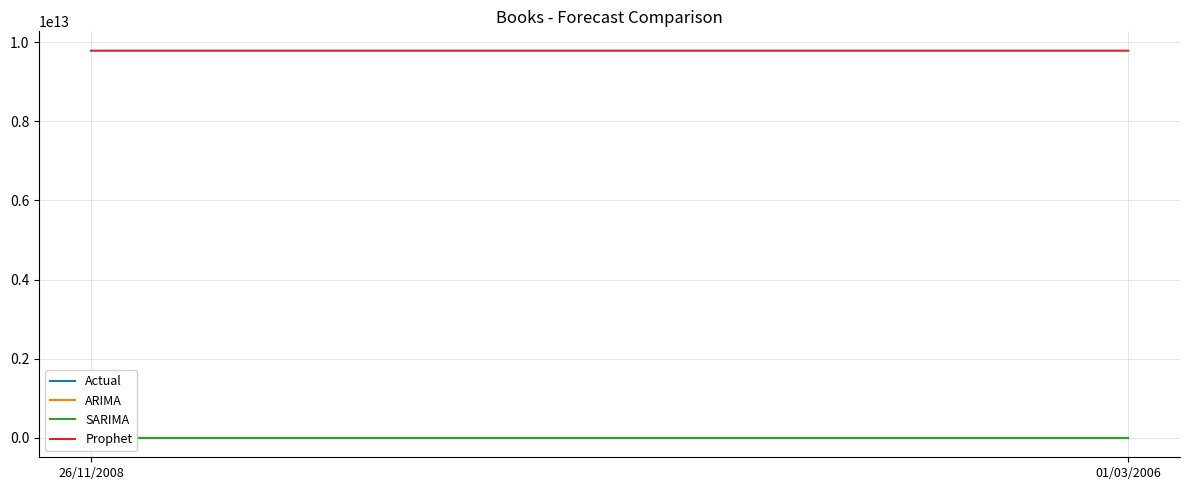

Which series has the widest spread of values?

Prophet